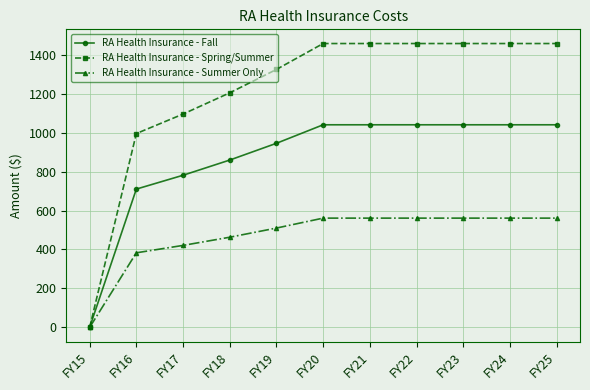

What is the value of the RA Health Insurance - Spring/Summer point at the 5th from the left?

1324